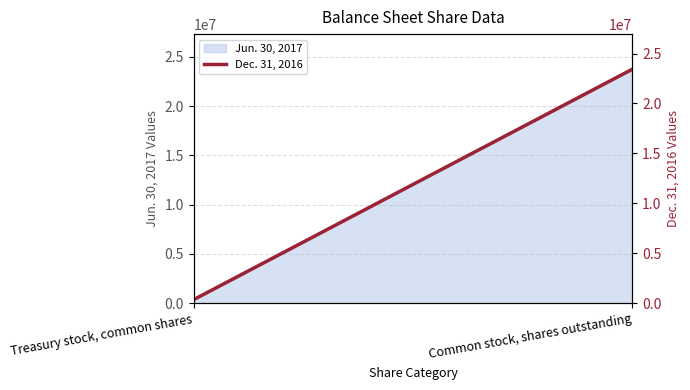

What is the greatest value displayed?

23431279